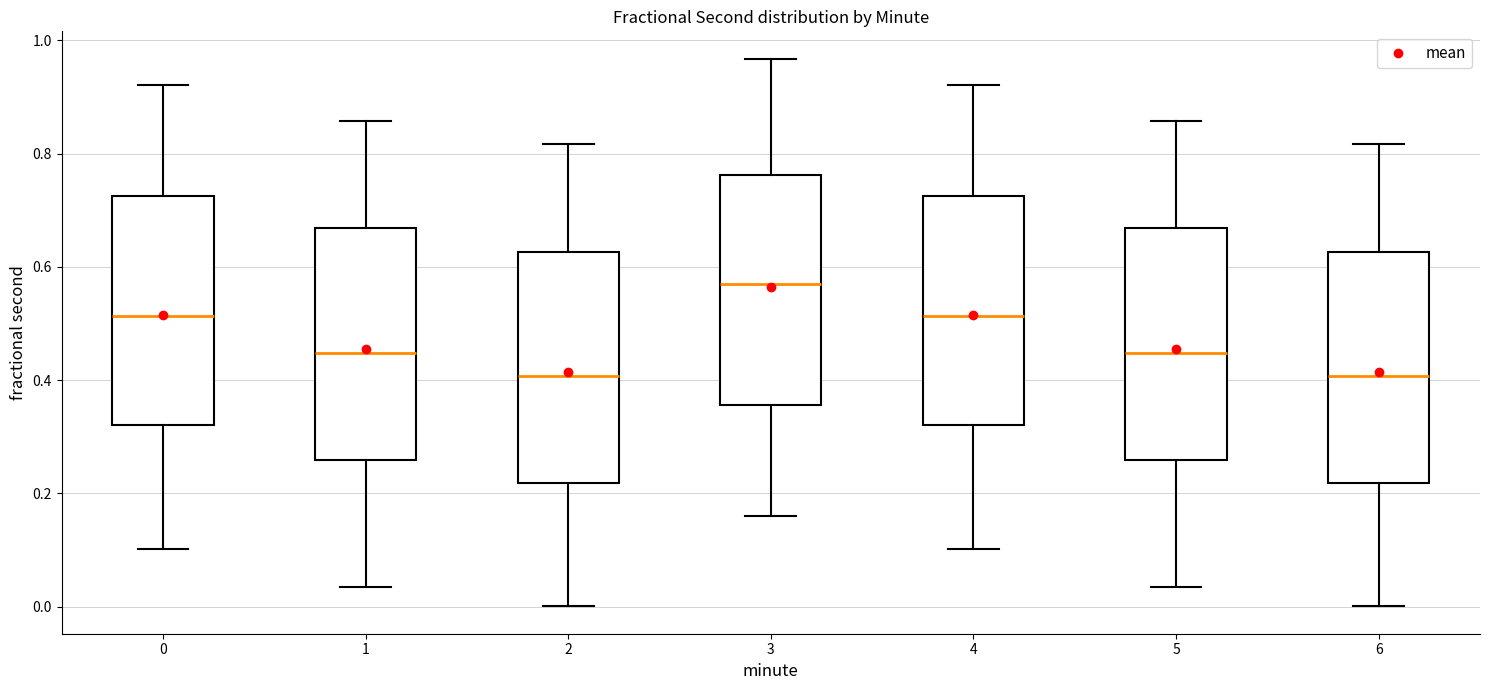

Reading left to right, transcribe this box plot: for each box, give where its median line is, the range the box spans, and where its two whiskers end, as read against the y-axis. The values are not printed on the chart, so give them approximately, as read against the axis.

0: median 0.52, box 0.32 to 0.72, whiskers 0.10 to 0.92
1: median 0.44, box 0.26 to 0.66, whiskers 0.04 to 0.86
2: median 0.40, box 0.22 to 0.62, whiskers 0.00 to 0.82
3: median 0.58, box 0.36 to 0.76, whiskers 0.16 to 0.96
4: median 0.52, box 0.32 to 0.72, whiskers 0.10 to 0.92
5: median 0.44, box 0.26 to 0.66, whiskers 0.04 to 0.86
6: median 0.40, box 0.22 to 0.62, whiskers 0.00 to 0.82